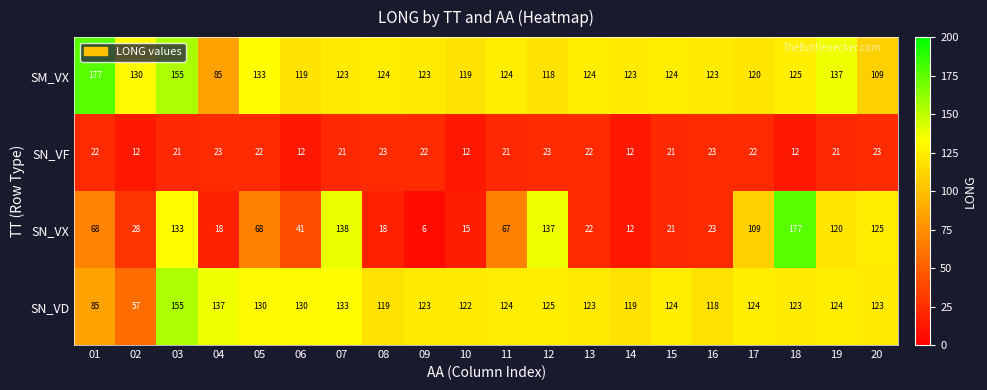

At 01, list the series in order from largest to smallest.

SM_VX, SN_VD, SN_VX, SN_VF